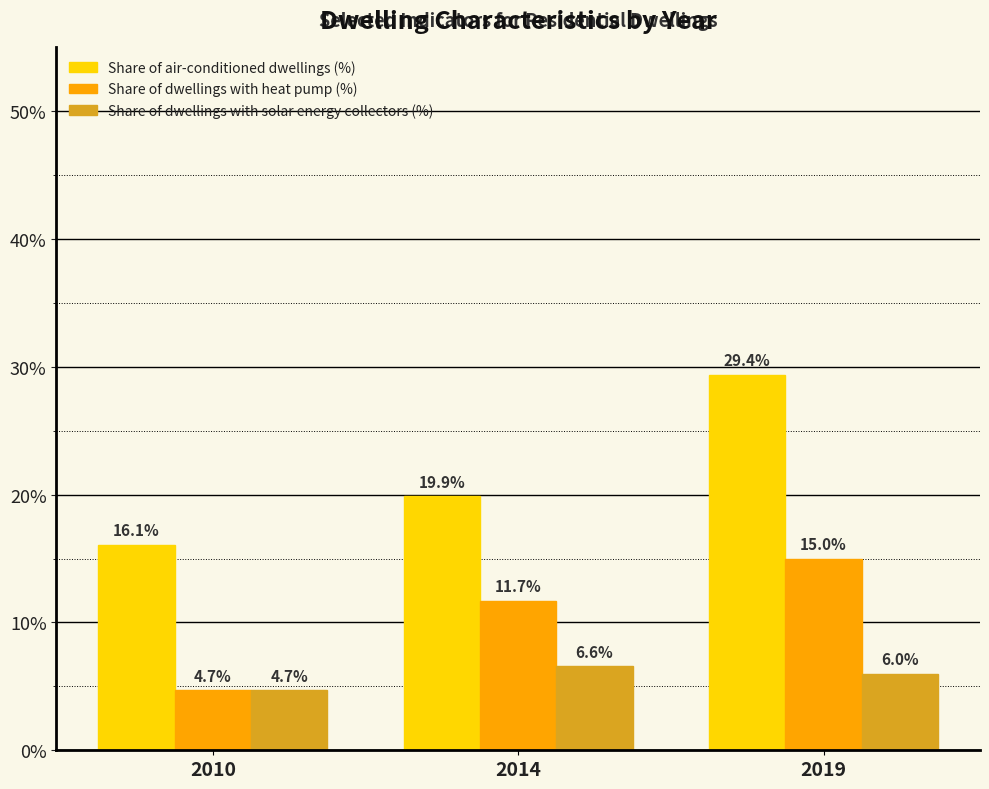

Reading left to right, transcribe all the data shown in this chart.

Share of air-conditioned dwellings (%): 2010=16.1	2014=19.9	2019=29.4
Share of dwellings with heat pump (%): 2010=4.7	2014=11.7	2019=15.0
Share of dwellings with solar energy collectors (%): 2010=4.7	2014=6.6	2019=6.0